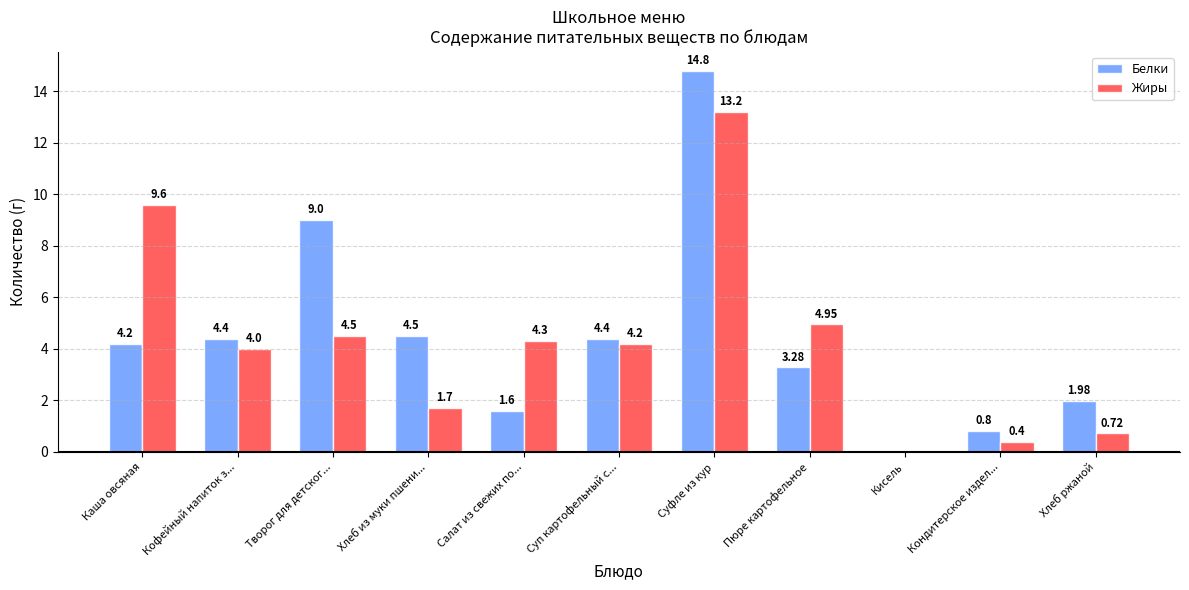

How many data points in Белки are above 4?

6